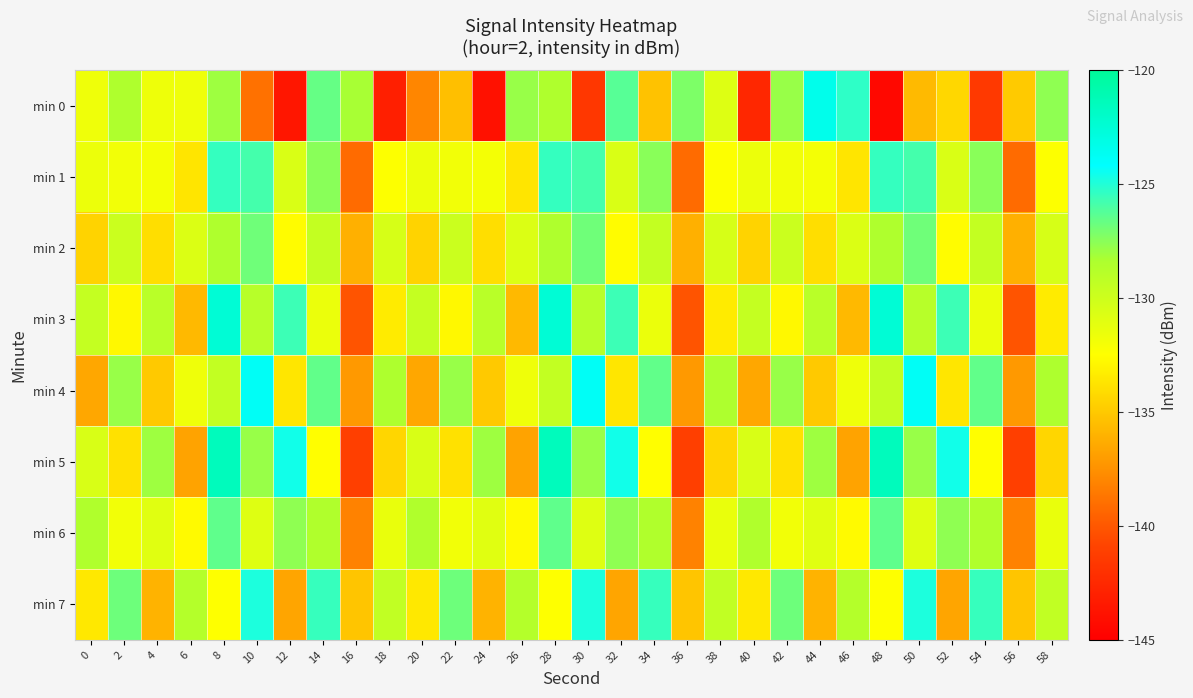

Reading left to right, list all the values displayed in this chart.

min 0: 0=-131.7	2=-128.5	4=-131.6	6=-131.7	8=-128.0	10=-138.9	12=-143.6	14=-126.6	16=-128.2	18=-143.1	20=-138.0	22=-135.5	24=-143.9	26=-127.9	28=-128.5	30=-141.6	32=-126.3	34=-135.3	36=-127.2	38=-130.8	40=-142.6	42=-127.9	44=-123.4	46=-125.3	48=-144.4	50=-135.6	52=-134.3	54=-141.5	56=-134.9	58=-127.6
min 1: 0=-131.5	2=-131.8	4=-132.0	6=-133.7	8=-125.5	10=-125.8	12=-130.6	14=-127.5	16=-139.2	18=-132.4	20=-131.5	22=-131.8	24=-132.0	26=-133.7	28=-125.5	30=-125.8	32=-130.6	34=-127.5	36=-139.2	38=-132.4	40=-131.5	42=-131.8	44=-132.0	46=-133.7	48=-125.5	50=-125.8	52=-130.6	54=-127.5	56=-139.2	58=-132.4
min 2: 0=-134.5	2=-129.8	4=-134.0	6=-130.7	8=-128.5	10=-126.8	12=-132.6	14=-129.5	16=-136.2	18=-130.4	20=-134.5	22=-129.8	24=-134.0	26=-130.7	28=-128.5	30=-126.8	32=-132.6	34=-129.5	36=-136.2	38=-130.4	40=-134.5	42=-129.8	44=-134.0	46=-130.7	48=-128.5	50=-126.8	52=-132.6	54=-129.5	56=-136.2	58=-130.4
min 3: 0=-129.5	2=-132.8	4=-129.0	6=-135.7	8=-122.5	10=-128.8	12=-125.6	14=-131.5	16=-140.2	18=-133.4	20=-129.5	22=-132.8	24=-129.0	26=-135.7	28=-122.5	30=-128.8	32=-125.6	34=-131.5	36=-140.2	38=-133.4	40=-129.5	42=-132.8	44=-129.0	46=-135.7	48=-122.5	50=-128.8	52=-125.6	54=-131.5	56=-140.2	58=-133.4
min 4: 0=-136.5	2=-127.8	4=-135.0	6=-131.7	8=-129.5	10=-123.8	12=-133.6	14=-126.5	16=-137.2	18=-128.4	20=-136.5	22=-127.8	24=-135.0	26=-131.7	28=-129.5	30=-123.8	32=-133.6	34=-126.5	36=-137.2	38=-128.4	40=-136.5	42=-127.8	44=-135.0	46=-131.7	48=-129.5	50=-123.8	52=-133.6	54=-126.5	56=-137.2	58=-128.4
min 5: 0=-130.5	2=-133.8	4=-128.0	6=-136.7	8=-121.5	10=-127.8	12=-124.6	14=-132.5	16=-141.2	18=-134.4	20=-130.5	22=-133.8	24=-128.0	26=-136.7	28=-121.5	30=-127.8	32=-124.6	34=-132.5	36=-141.2	38=-134.4	40=-130.5	42=-133.8	44=-128.0	46=-136.7	48=-121.5	50=-127.8	52=-124.6	54=-132.5	56=-141.2	58=-134.4
min 6: 0=-128.5	2=-131.8	4=-131.0	6=-132.7	8=-126.5	10=-130.8	12=-127.6	14=-128.5	16=-138.2	18=-131.4	20=-128.5	22=-131.8	24=-131.0	26=-132.7	28=-126.5	30=-130.8	32=-127.6	34=-128.5	36=-138.2	38=-131.4	40=-128.5	42=-131.8	44=-131.0	46=-132.7	48=-126.5	50=-130.8	52=-127.6	54=-128.5	56=-138.2	58=-131.4
min 7: 0=-133.5	2=-126.8	4=-136.0	6=-128.7	8=-132.5	10=-124.8	12=-136.6	14=-125.5	16=-135.2	18=-129.4	20=-133.5	22=-126.8	24=-136.0	26=-128.7	28=-132.5	30=-124.8	32=-136.6	34=-125.5	36=-135.2	38=-129.4	40=-133.5	42=-126.8	44=-136.0	46=-128.7	48=-132.5	50=-124.8	52=-136.6	54=-125.5	56=-135.2	58=-129.4